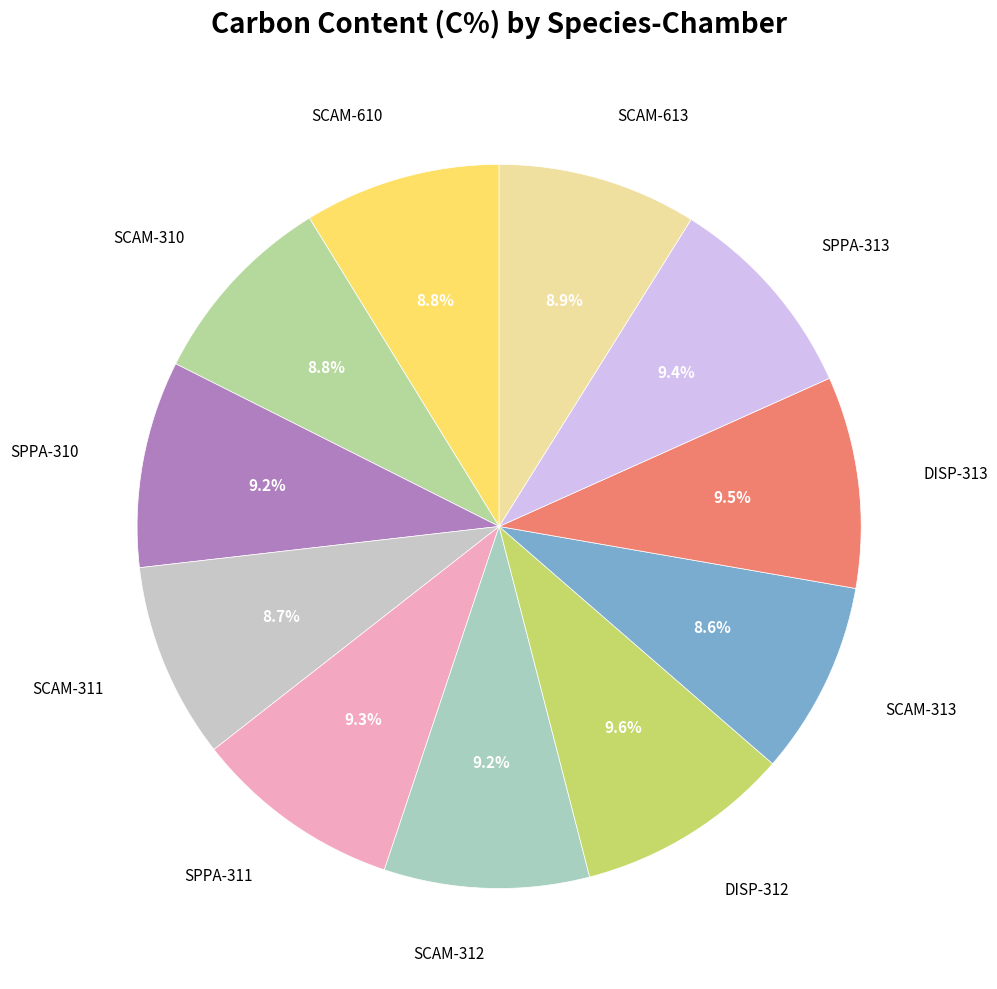

How many segments does this pie chart have?

11